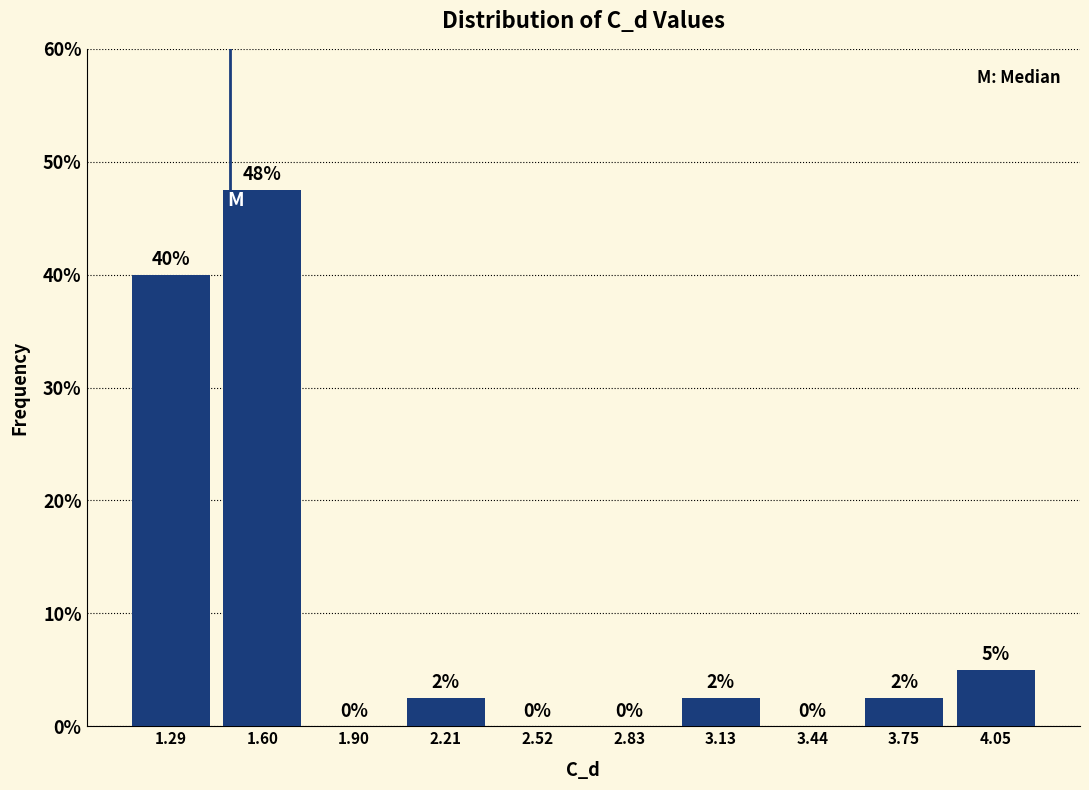

Which range on the x-axis has the tallest bar?

1.45 to 1.75